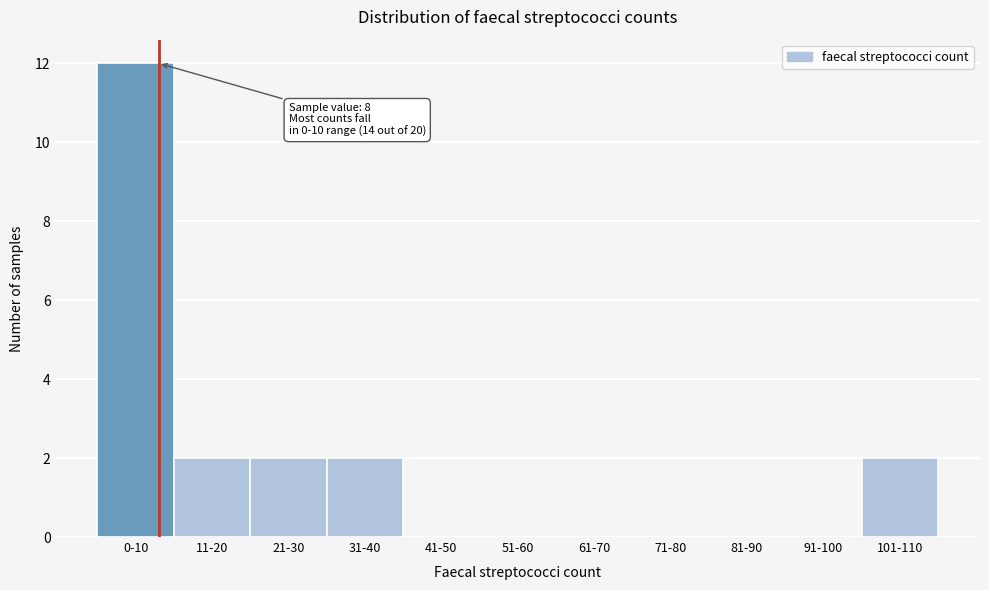

Reading left to right, extract all data points from this chart.

0-10=12	11-20=2	21-30=2	31-40=2	41-50=0	51-60=0	61-70=0	71-80=0	81-90=0	91-100=0	101-110=2